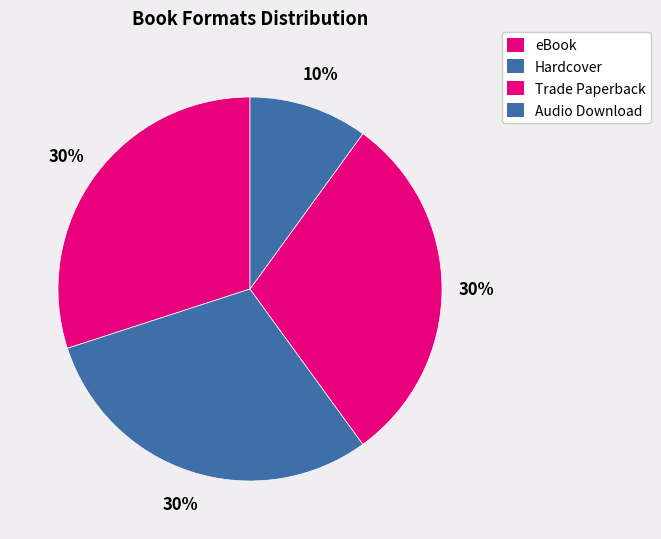

To the nearest percent, what portion does Audio Download represent?

10%